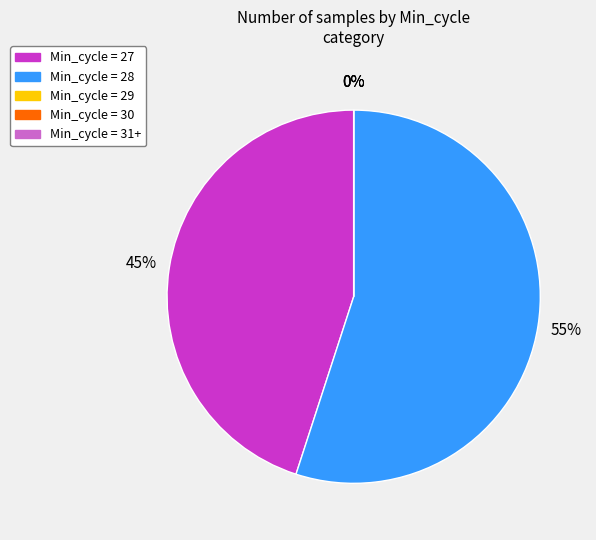

Combined, do 27 and 27 account for over 50%?

No